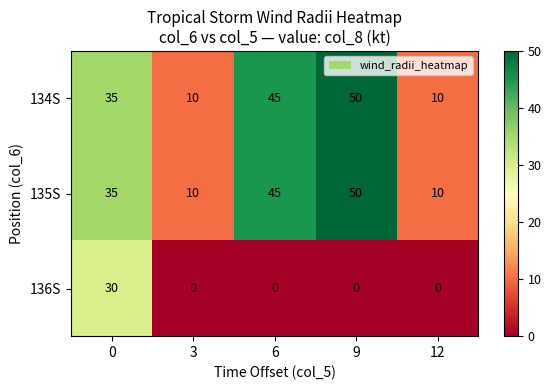

Reading left to right, list all the values displayed in this chart.

134S: 0=35	3=10	6=45	9=50	12=10
135S: 0=35	3=10	6=45	9=50	12=10
136S: 0=30	3=0	6=0	9=0	12=0